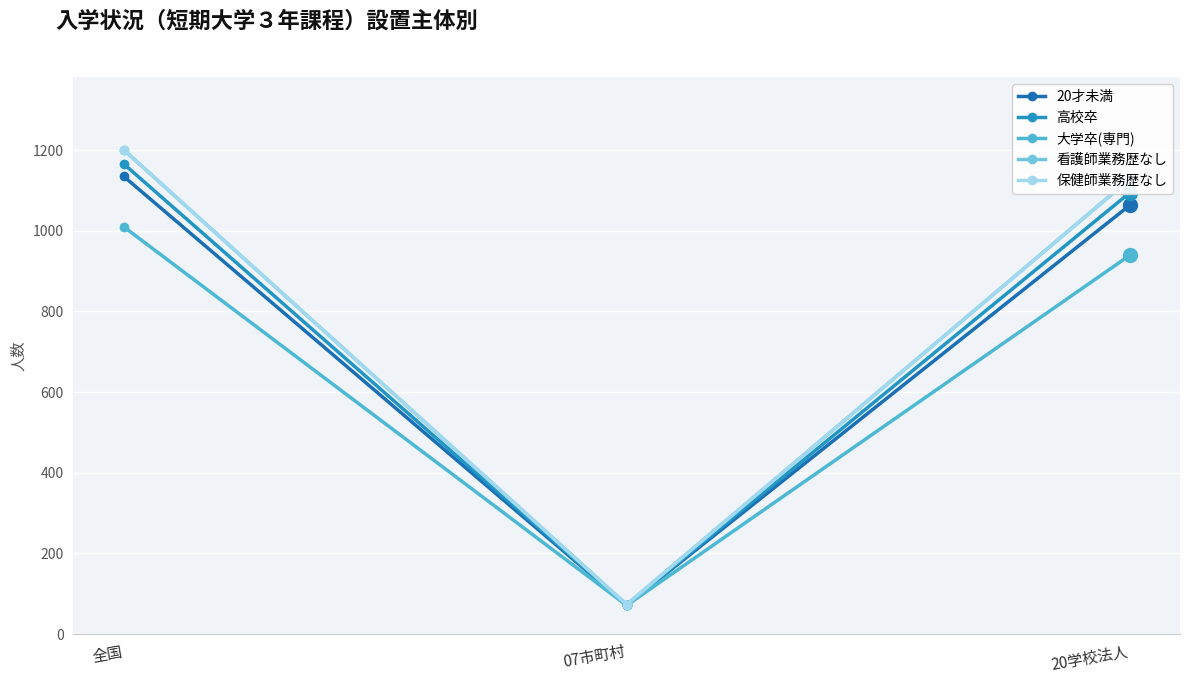

Reading left to right, list all the values displayed in this chart.

20才未満: 1135	72	1063
高校卒: 1166	72	1094
大学卒(専門): 1010	71	939
看護師業務歴なし: 1201	73	1128
保健師業務歴なし: 1201	73	1128